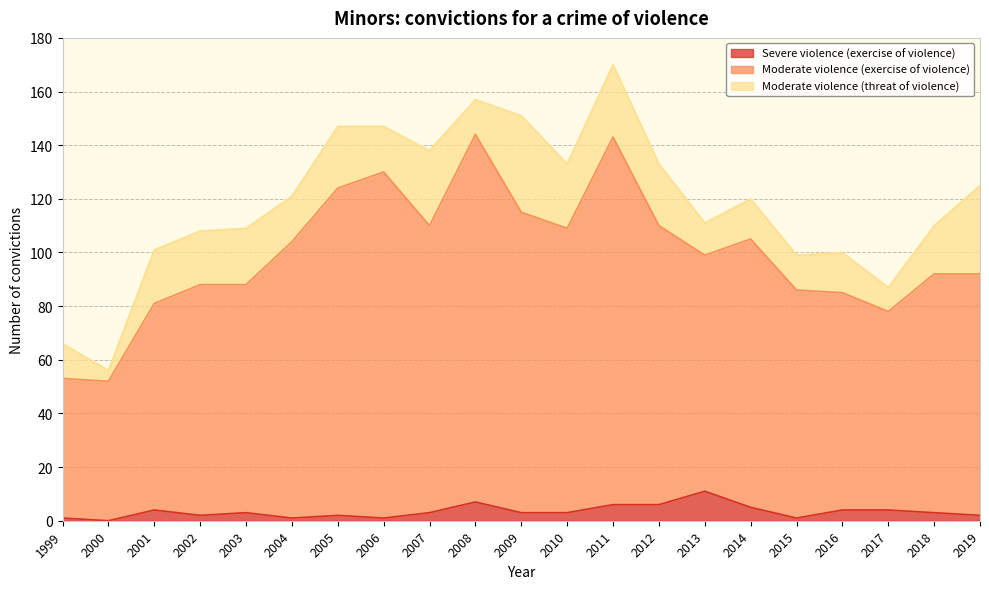

True or false: Moderate violence (exercise of violence) and Severe violence (exercise of violence) intersect in this chart.

False